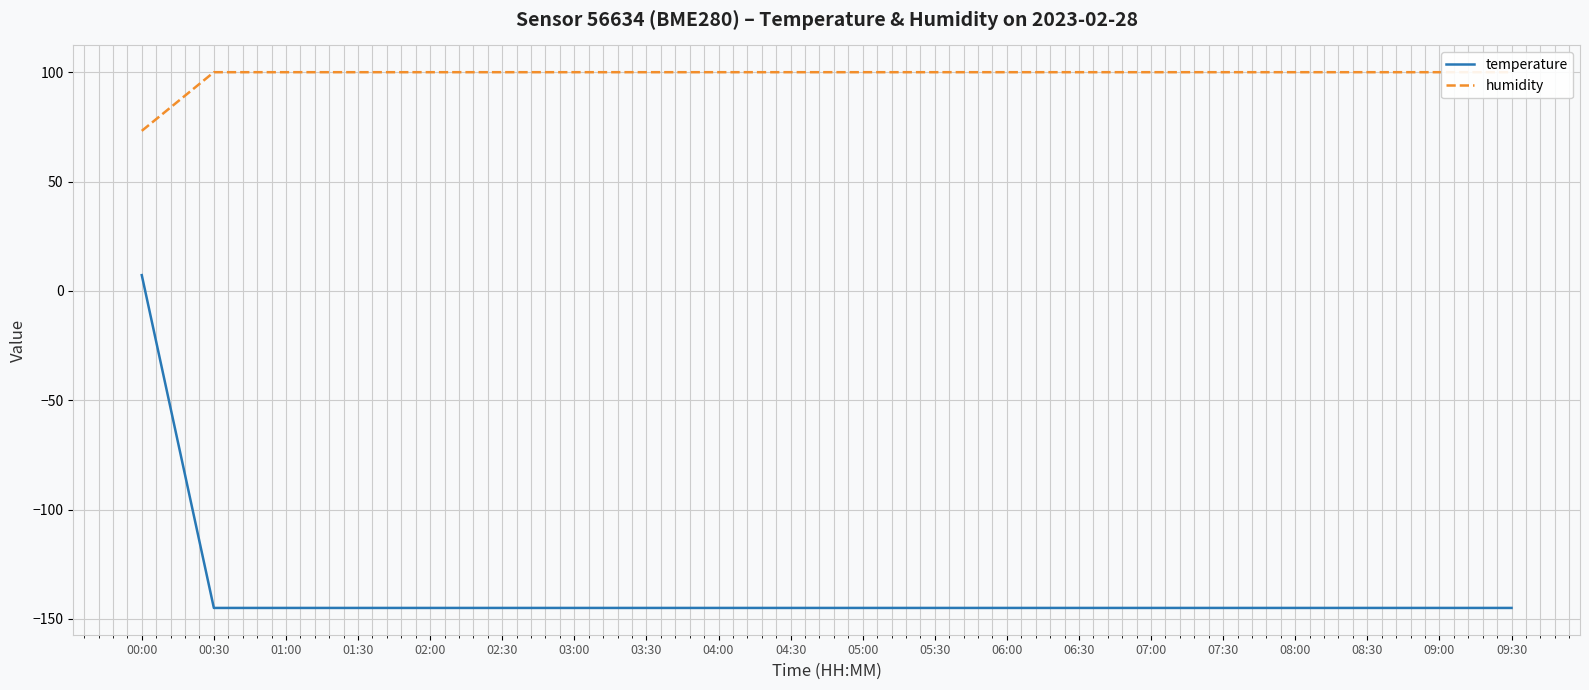

What is the label of the 6th point from the right?

07:00